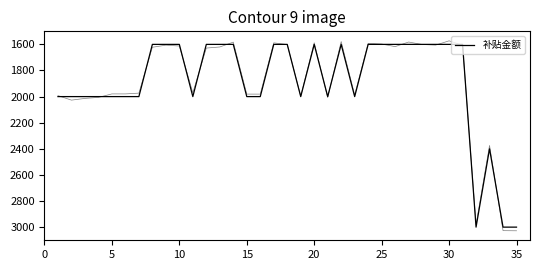

How many lines are shown in the chart?

2